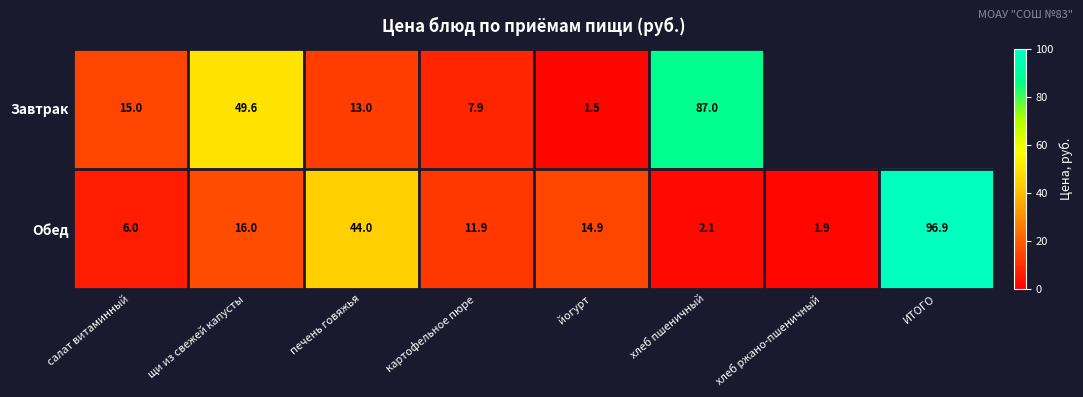

Rank the categories by Обед value from highest to lowest.

ИТОГО, печень говяжья, щи из свежей капусты, йогурт, картофельное пюре, салат витаминный, хлеб пшеничный, хлеб ржано-пшеничный